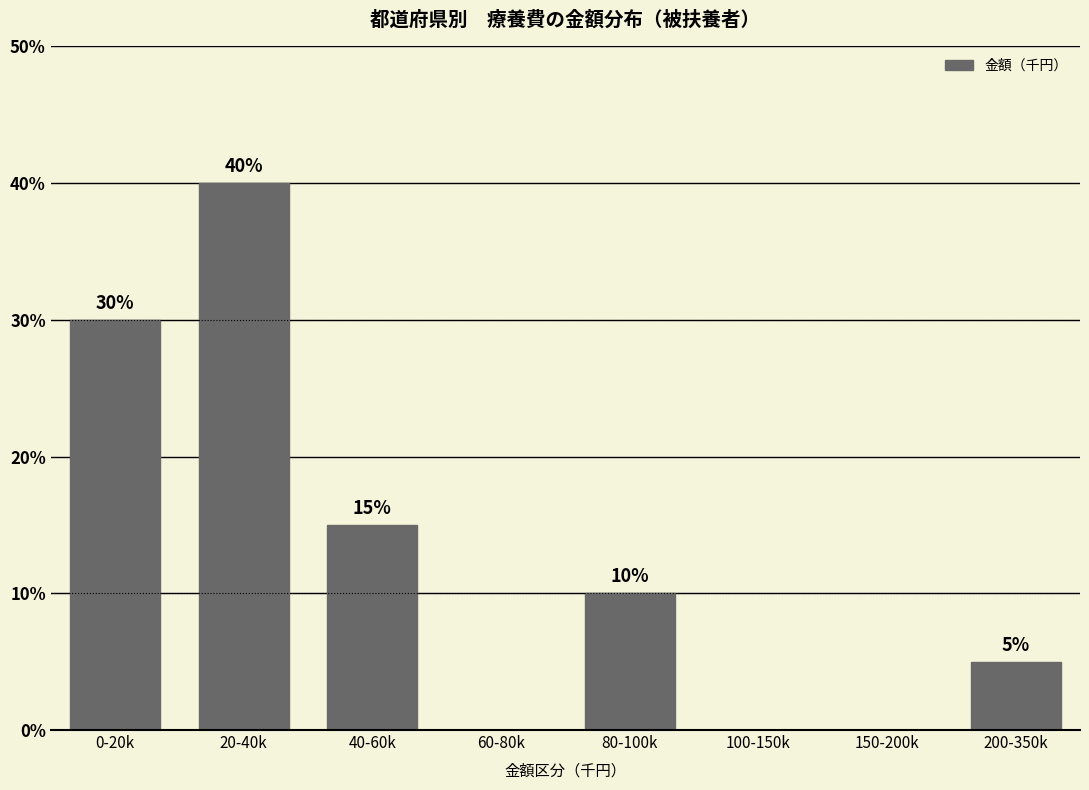

Reading left to right, extract all data points from this chart.

0-20k=30	20-40k=40	40-60k=15	60-80k=0	80-100k=10	100-150k=0	150-200k=0	200-350k=5